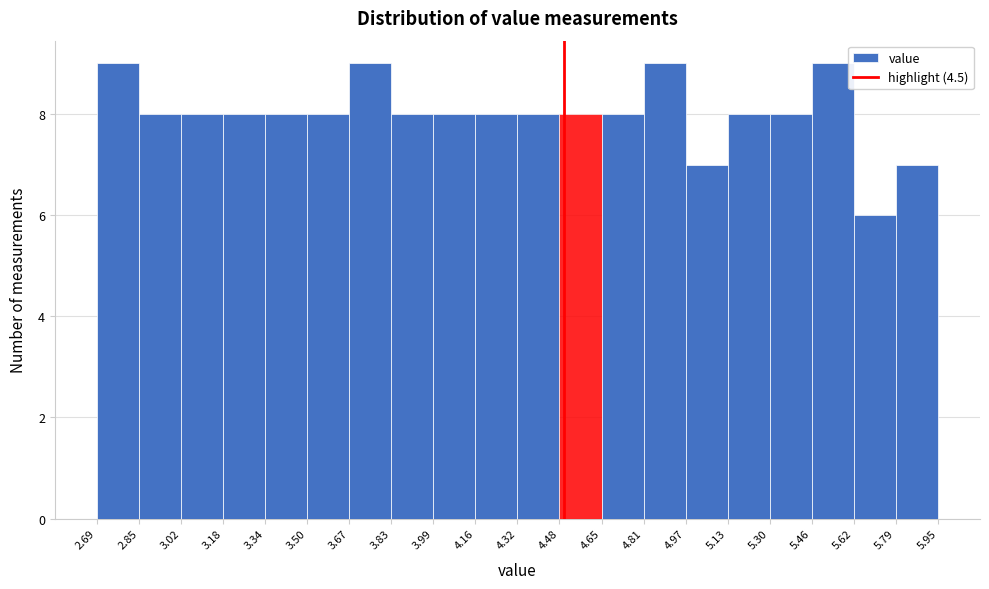

Reading left to right, list every bar in this chart as the range it spans on the x-axis followed by its height. The values are not printed on the chart, so give them approximately, as read against the axis.

2.69 to 2.85: 9
2.85 to 3.02: 8
3.02 to 3.18: 8
3.18 to 3.34: 8
3.34 to 3.50: 8
3.50 to 3.67: 8
3.67 to 3.83: 9
3.83 to 3.99: 8
3.99 to 4.16: 8
4.16 to 4.32: 8
4.32 to 4.48: 8
4.48 to 4.65: 8
4.65 to 4.81: 8
4.81 to 4.97: 9
4.97 to 5.13: 7
5.13 to 5.30: 8
5.30 to 5.46: 8
5.46 to 5.62: 9
5.62 to 5.79: 6
5.79 to 5.95: 7